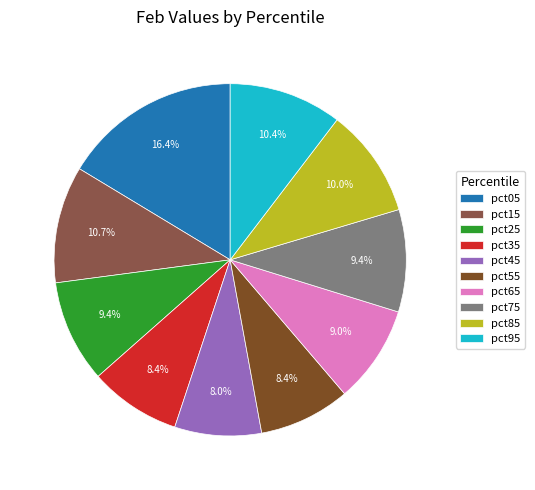

How many segments does this pie chart have?

10